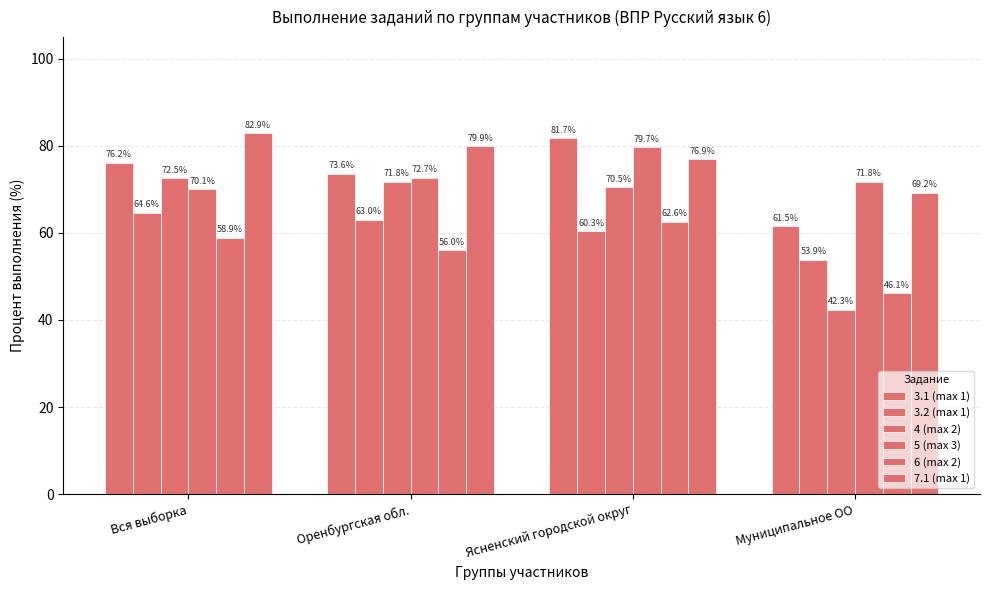

At which category does the chart reach its peak across all series?

Вся выборка